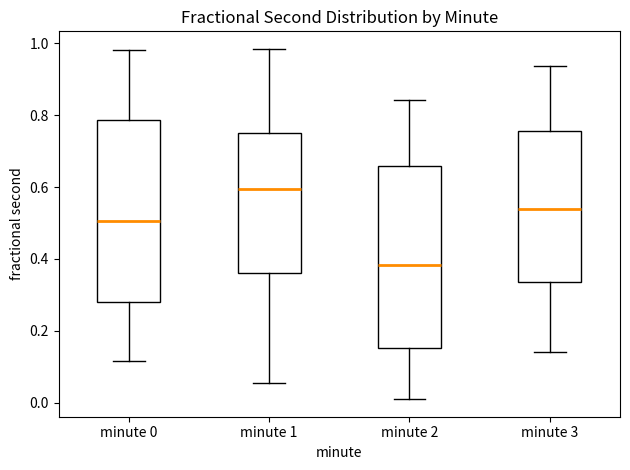

Reading left to right, transcribe this box plot: for each box, give where its median line is, the range the box spans, and where its two whiskers end, as read against the y-axis. The values are not printed on the chart, so give them approximately, as read against the axis.

minute 0: median 0.50, box 0.28 to 0.78, whiskers 0.12 to 0.98
minute 1: median 0.60, box 0.36 to 0.76, whiskers 0.06 to 0.98
minute 2: median 0.38, box 0.16 to 0.66, whiskers 0.00 to 0.84
minute 3: median 0.54, box 0.34 to 0.76, whiskers 0.14 to 0.94